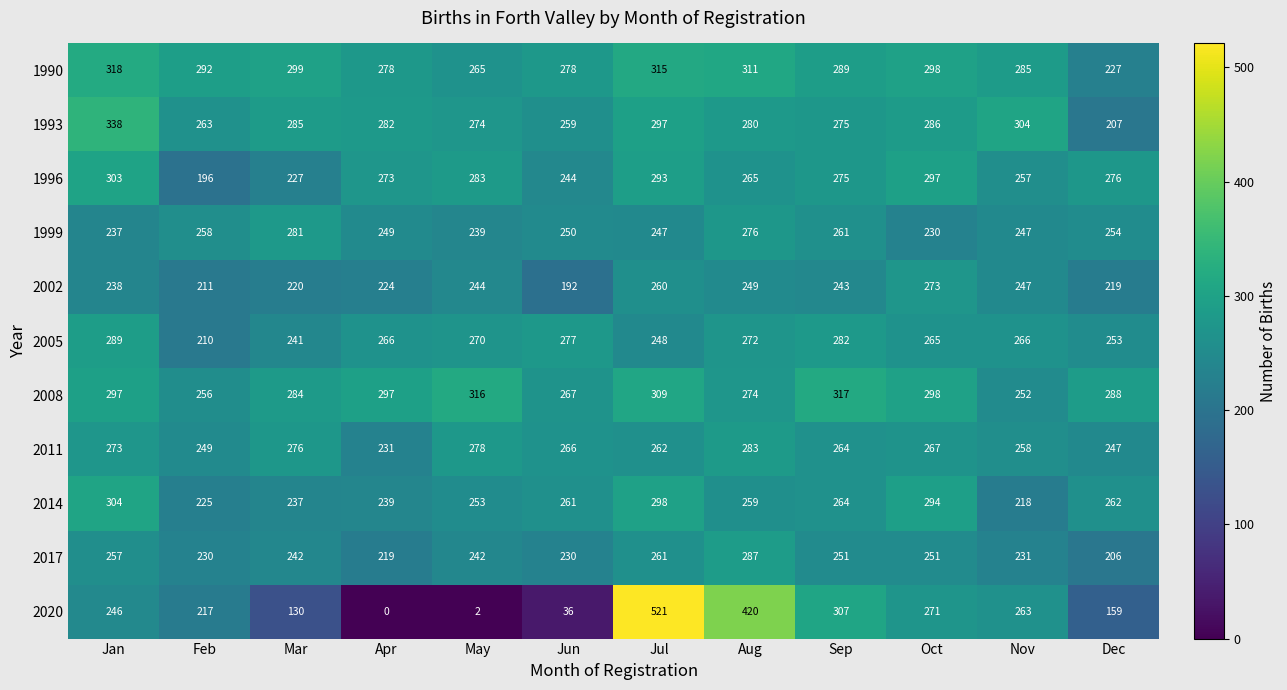

Which label corresponds to the largest value in the chart?

Jul